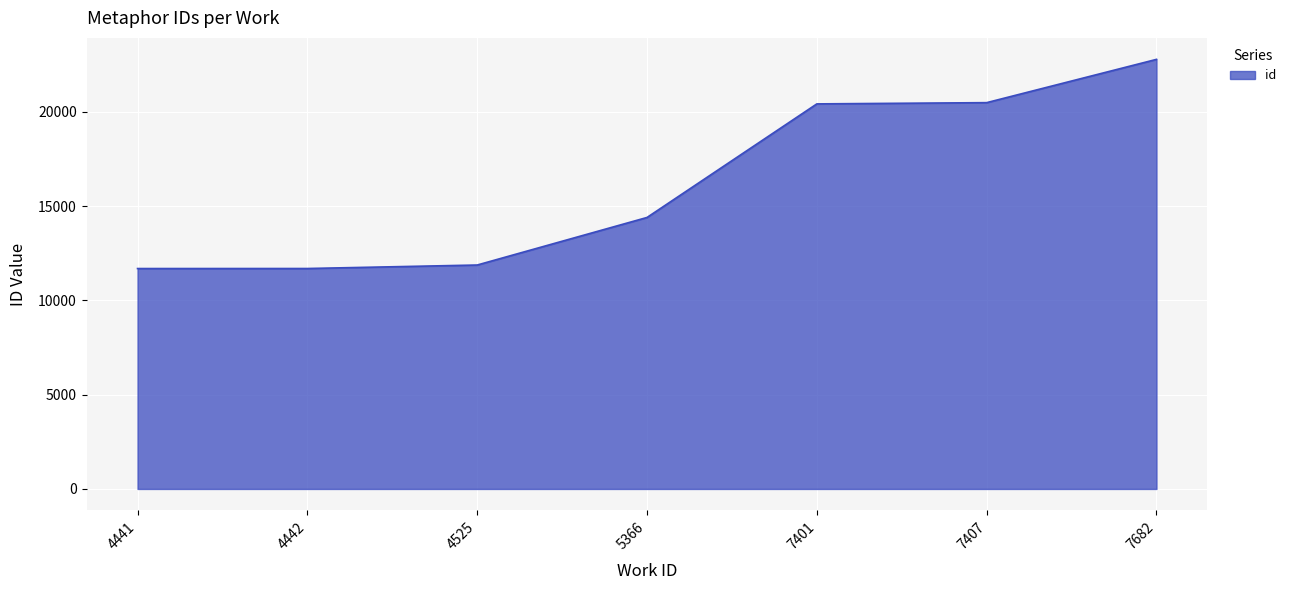

What is the average value?

16199